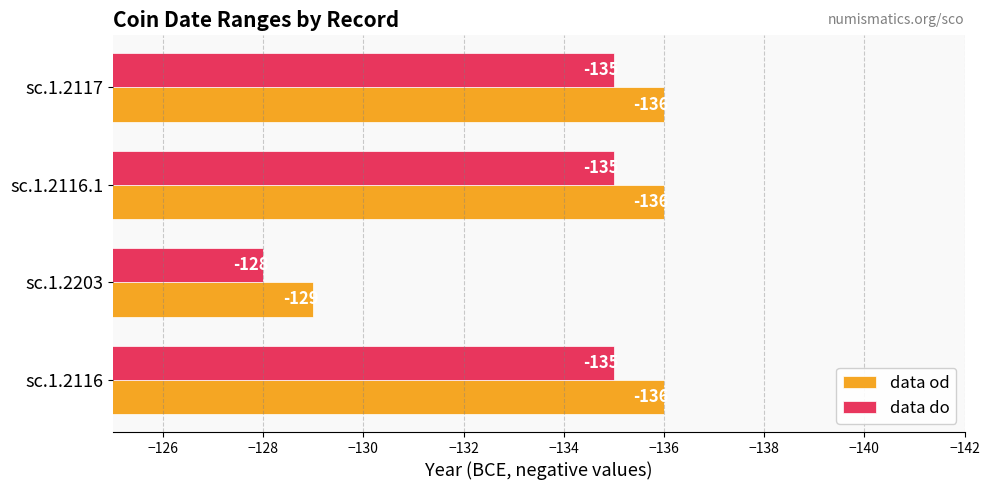

The data do series shows -190 at sc.1.2116.1. True or false?

False